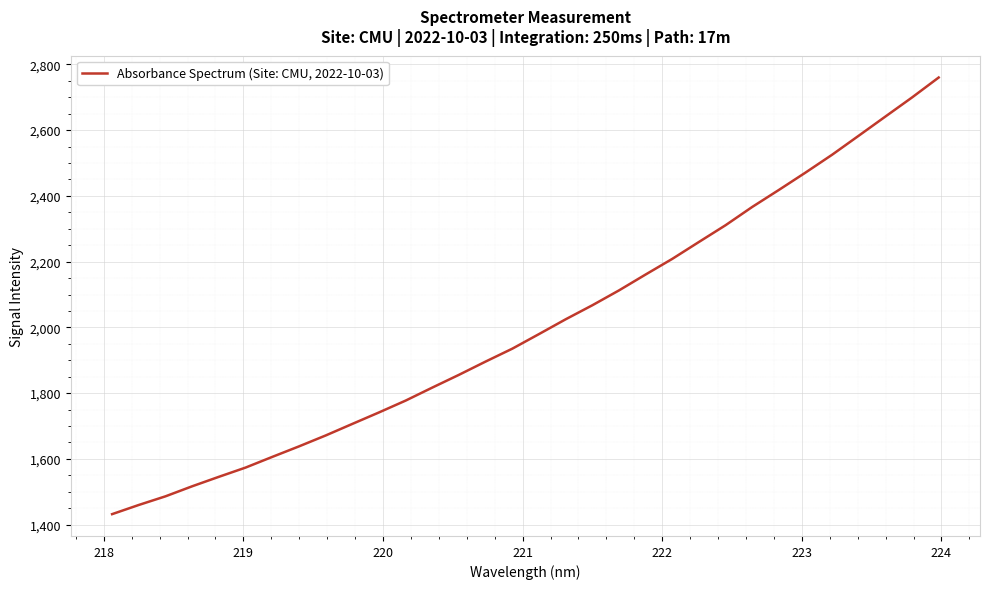

What is the minimum value shown in the chart?

1431.9